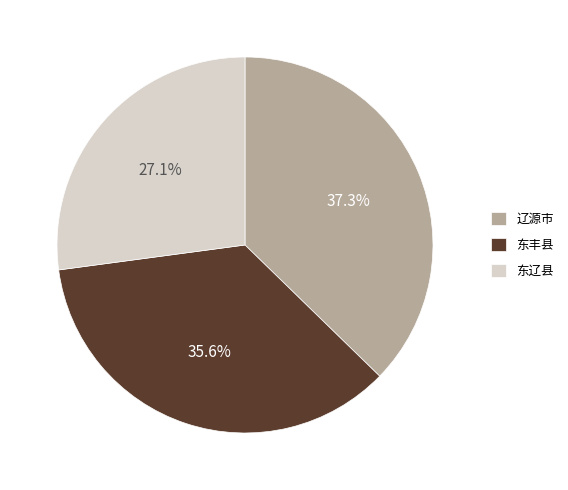

Between 东丰县 and 东辽县, which is larger?

东丰县